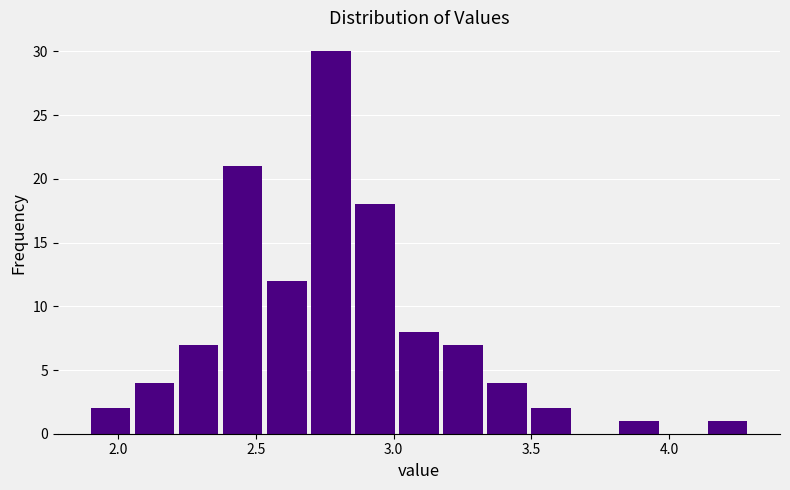

Around what value on the x-axis is the tallest bar? Give the approximate position of its centre, as read against the axis.

2.75